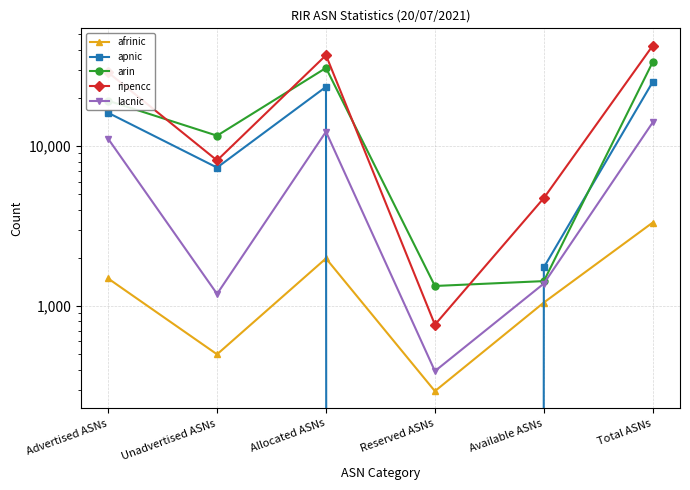

Between which two adjacent categories do arin and ripencc first intersect?

Advertised ASNs and Unadvertised ASNs